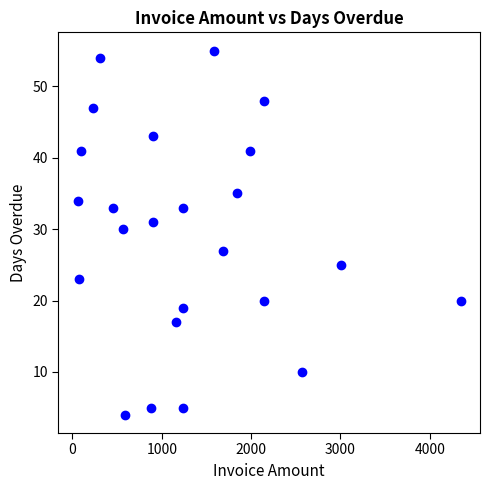

What Y value in the scatter plot is closest to 29?

30